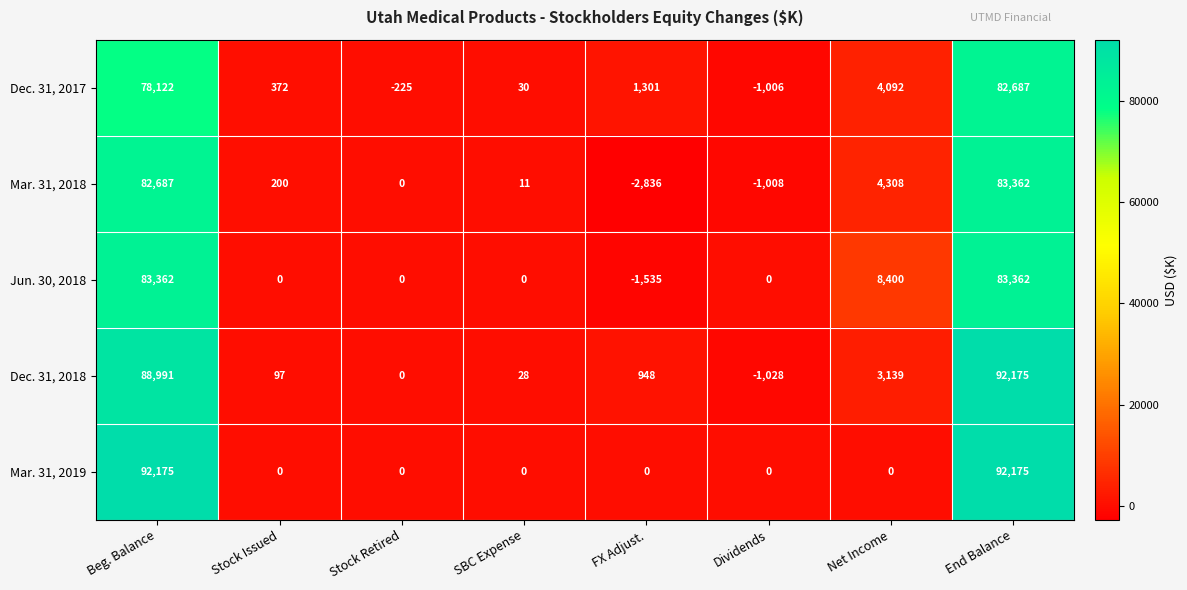

What is the difference between the highest and lowest values at End Balance?

9488